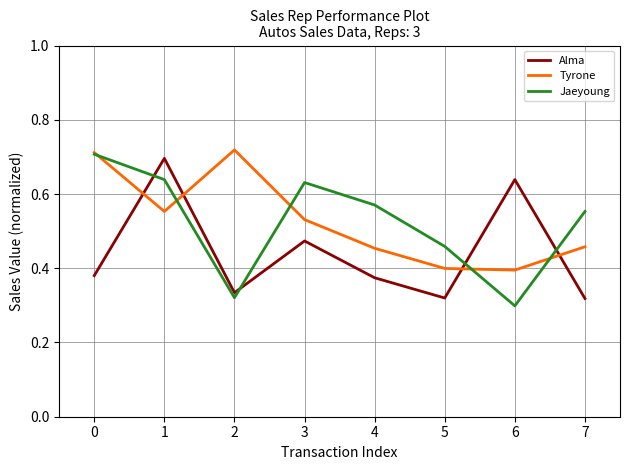

At how many categories does at least one series exceed 0?

8